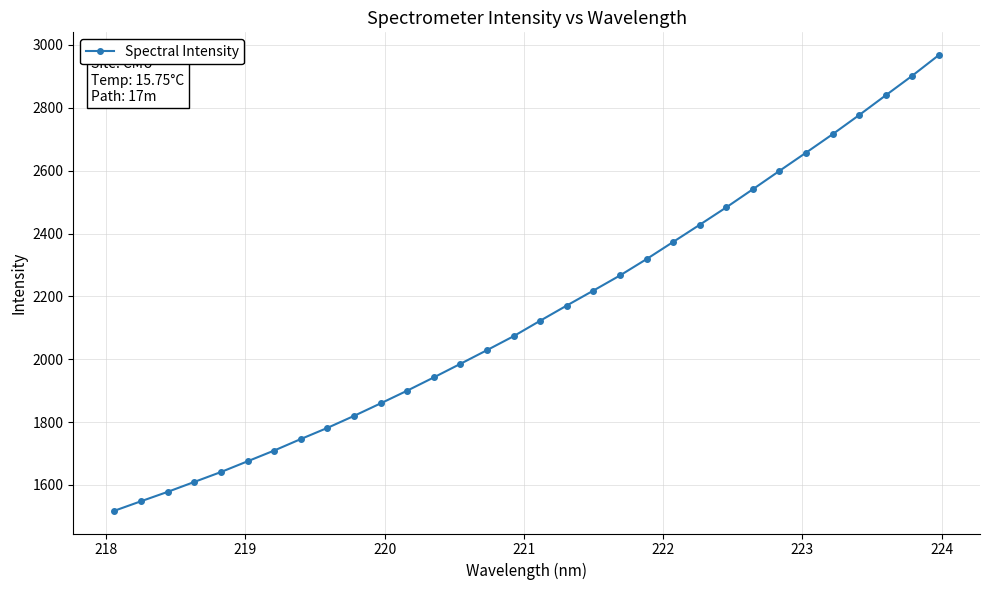

What is the average value?

2149.9